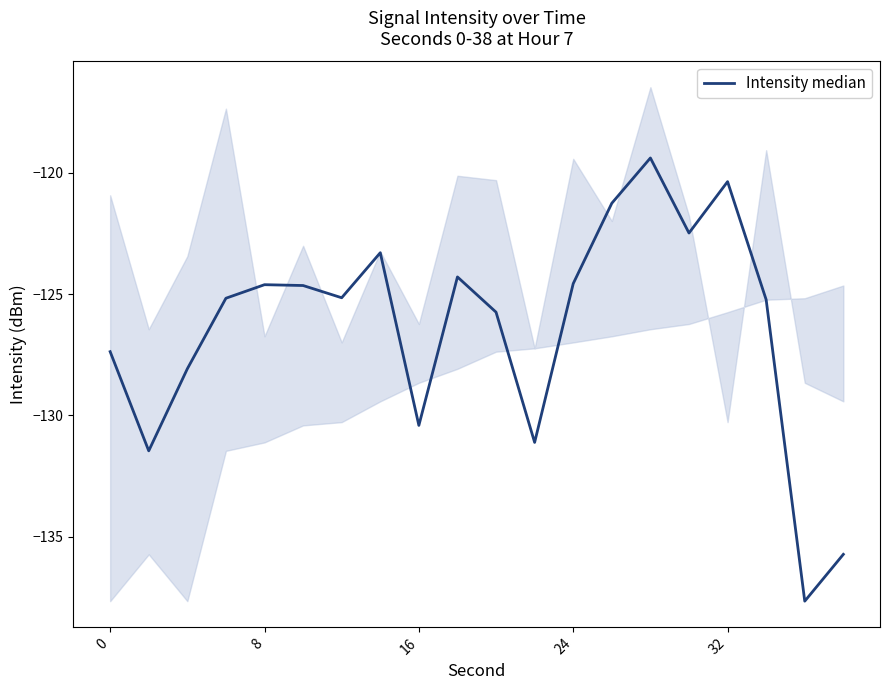

Reading left to right, extract all data points from this chart.

-127.4	-131.5	-128.1	-125.2	-124.6	-124.6	-125.2	-123.3	-130.4	-124.3	-125.7	-131.1	-124.6	-121.3	-119.4	-122.5	-120.4	-125.2	-137.7	-135.7